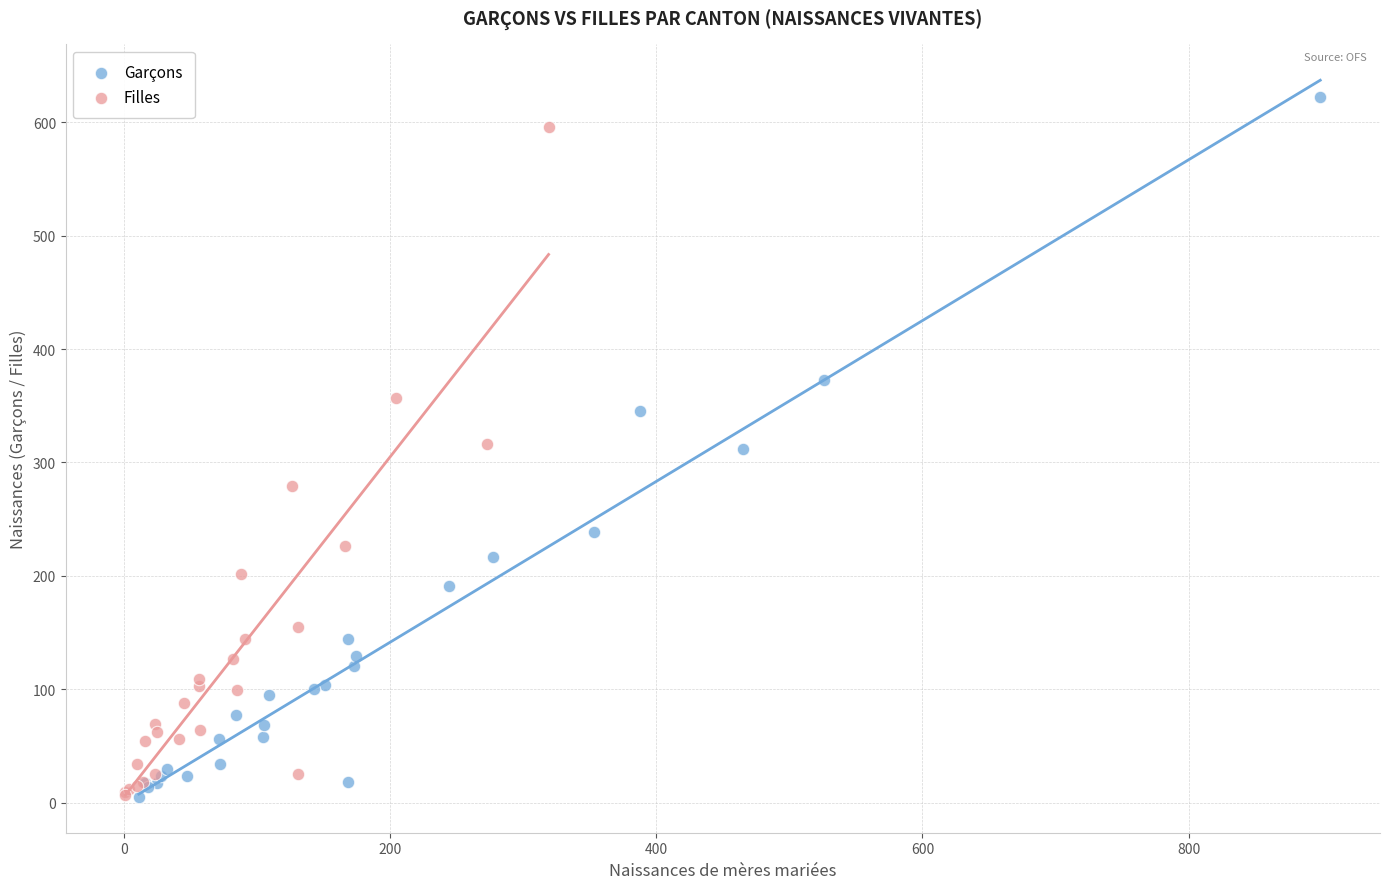

Which series has the largest Y range (max minus min)?

Garçons